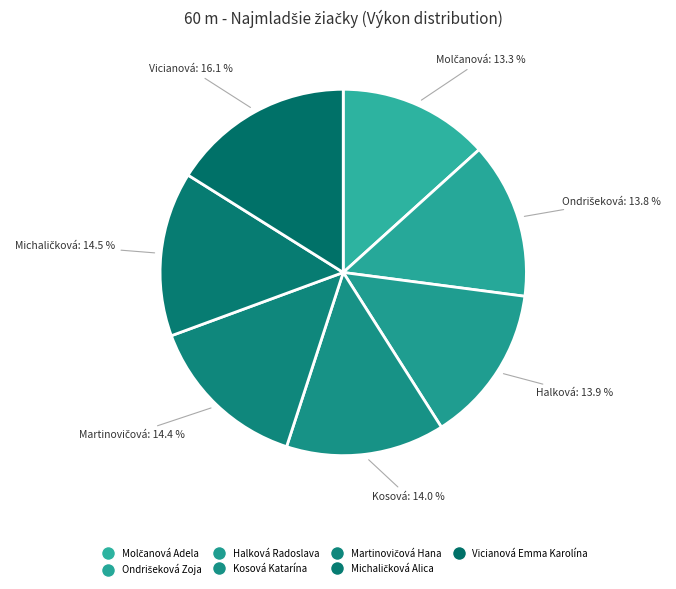

How many slices are in this pie chart?

7